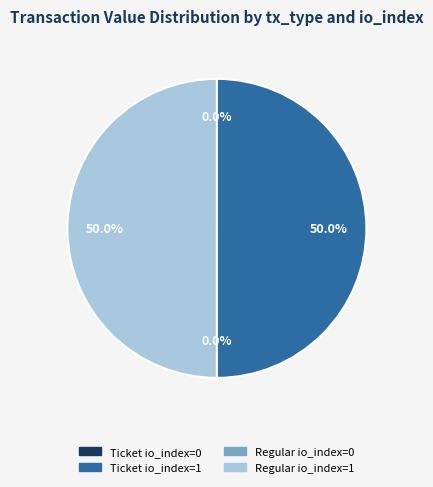

What portion of the pie excludes Ticket io_index=1?

50.0%